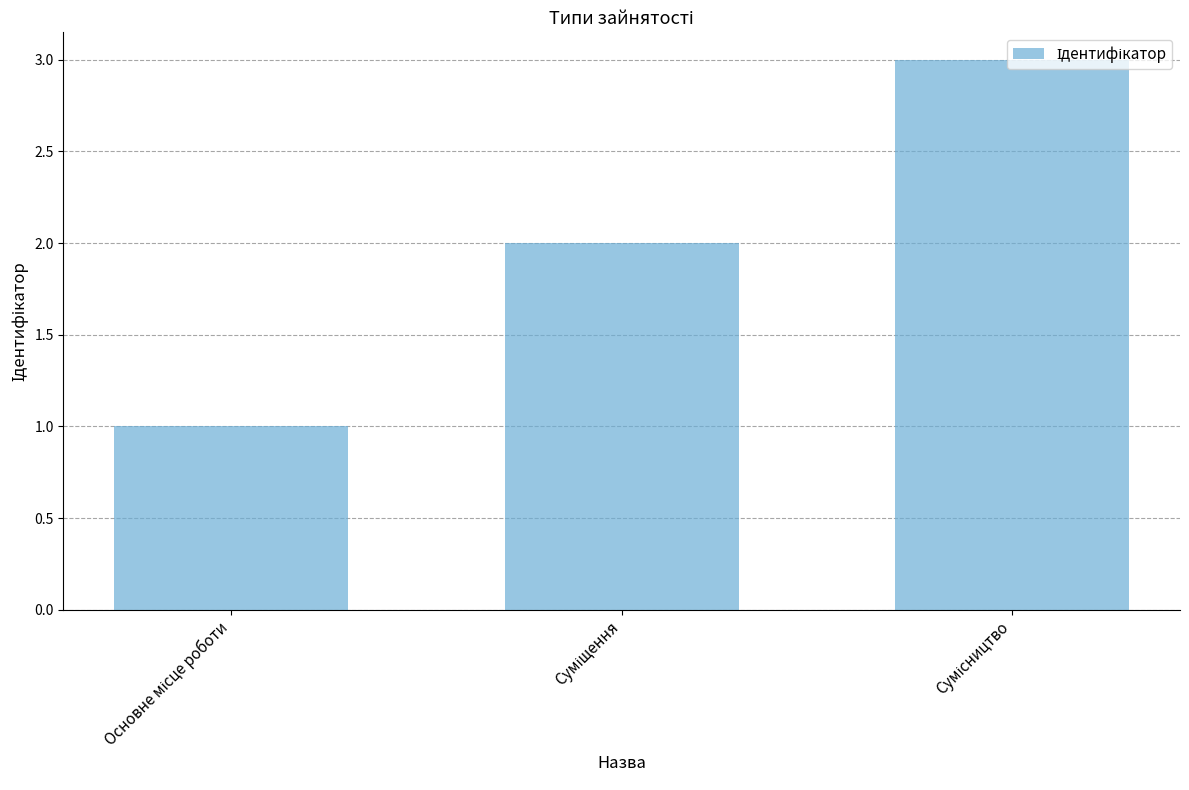

What is the maximum value shown in the chart?

3